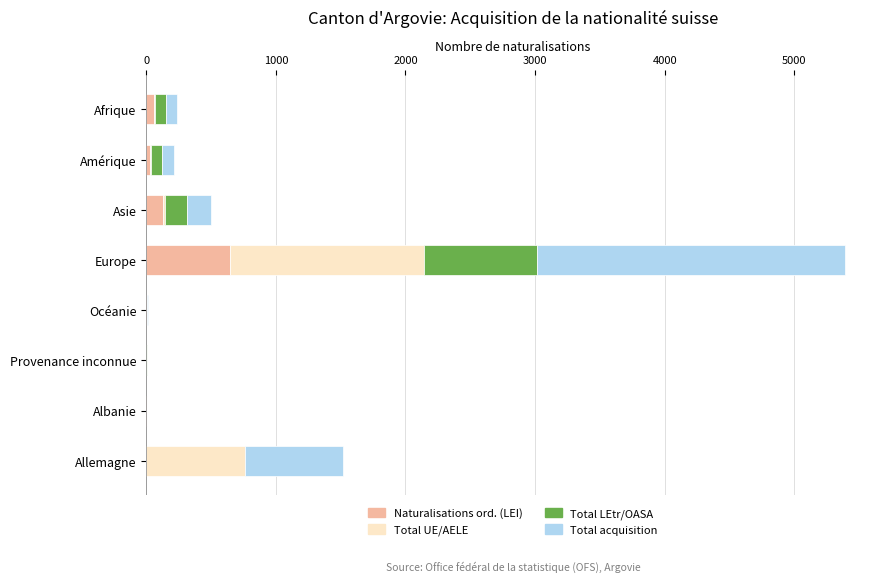

How many series are shown in this chart?

4